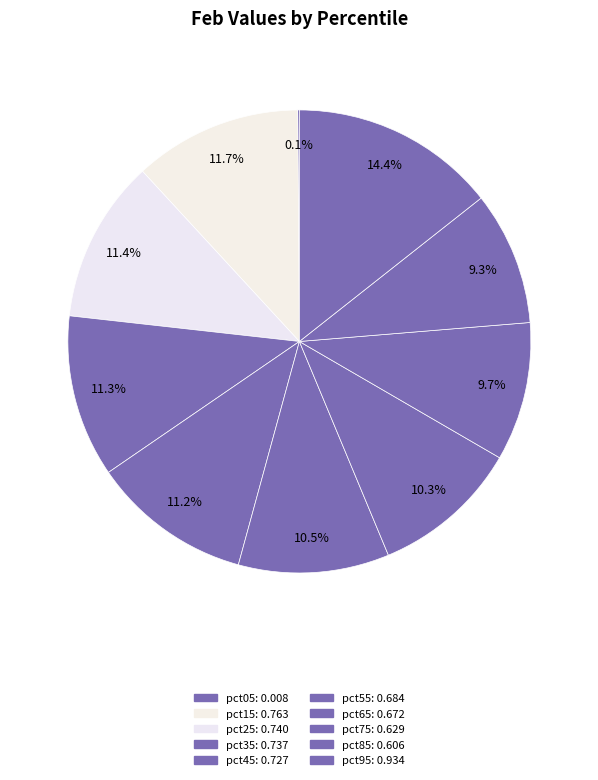

The pct65 slice represents 10% of the pie. True or false?

True